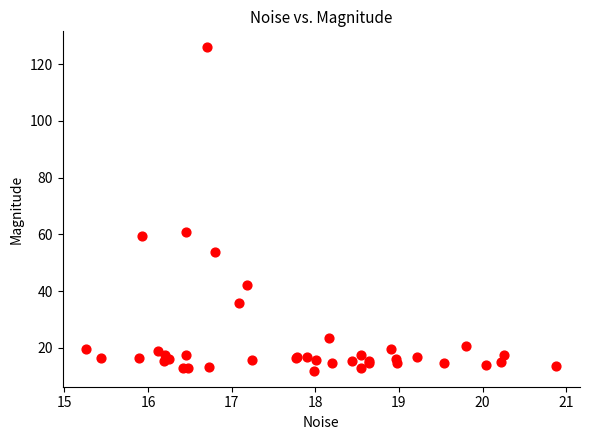

What Y value in the scatter plot is closest to 68?

60.8